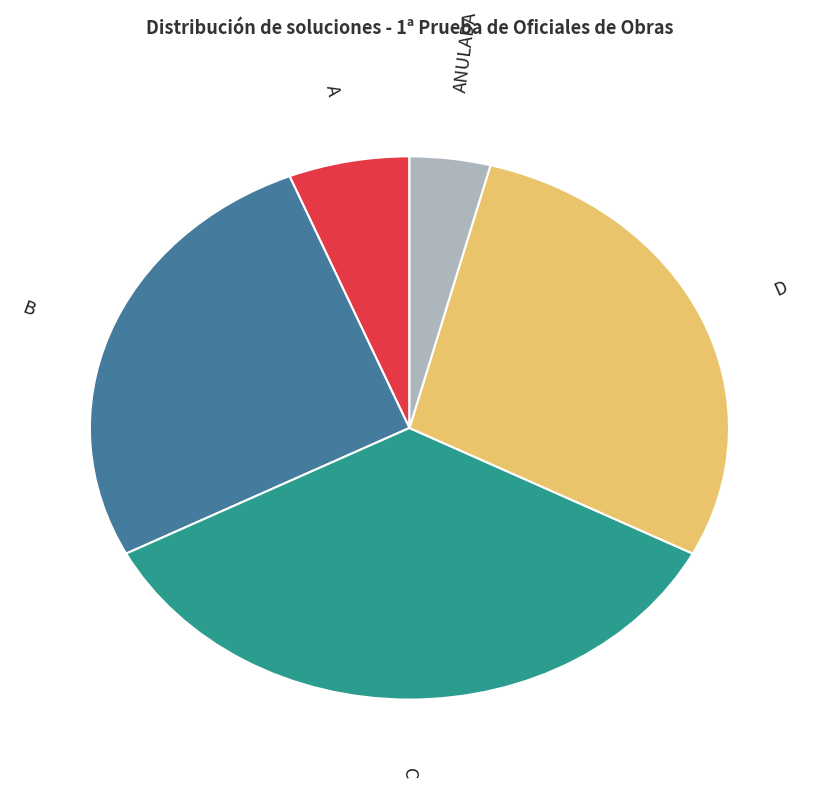

Is there any slice that represents more than half of the pie?

No